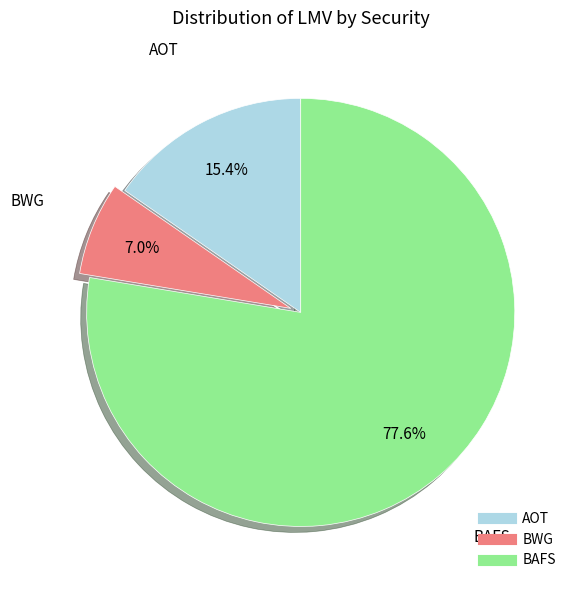

To the nearest percent, what is the average slice percentage?

33%